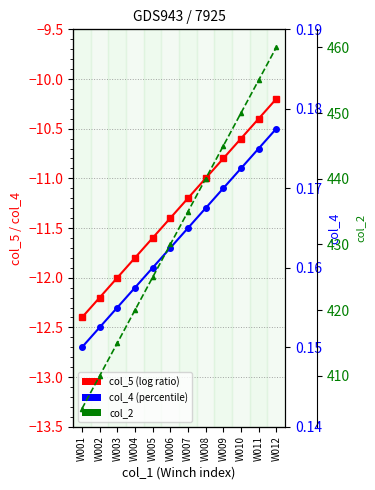

Is the value of col_5 (log ratio) at W002 greater than the value of col_4 (percentile) at W012?

No